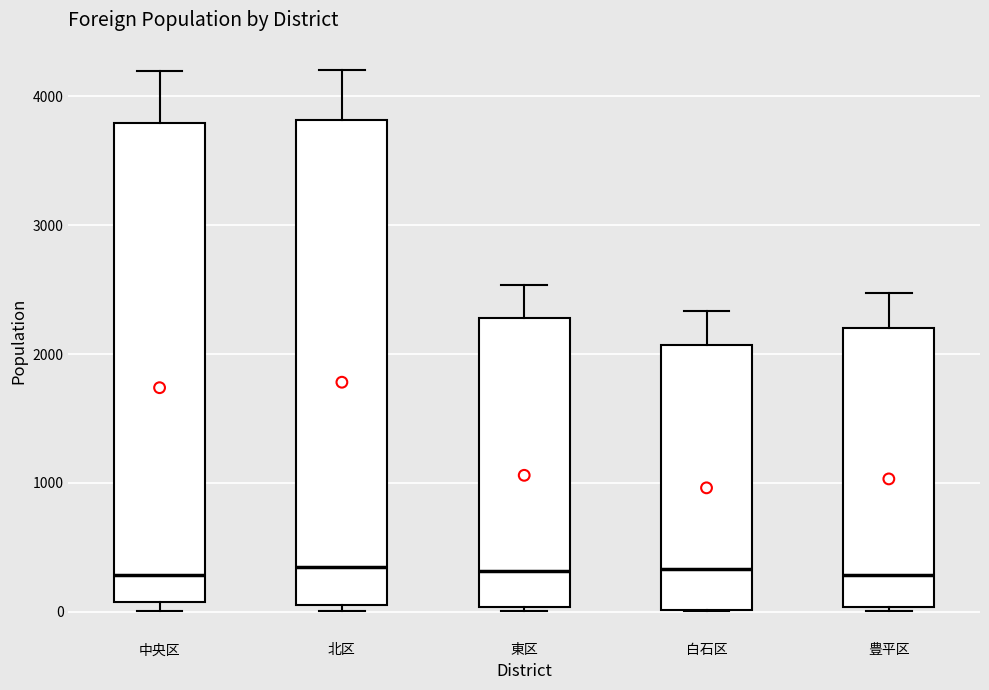

Where does the median line of the box for 北区 sit on the y-axis? The values are not printed on the chart, so give them approximately, as read against the axis.

400